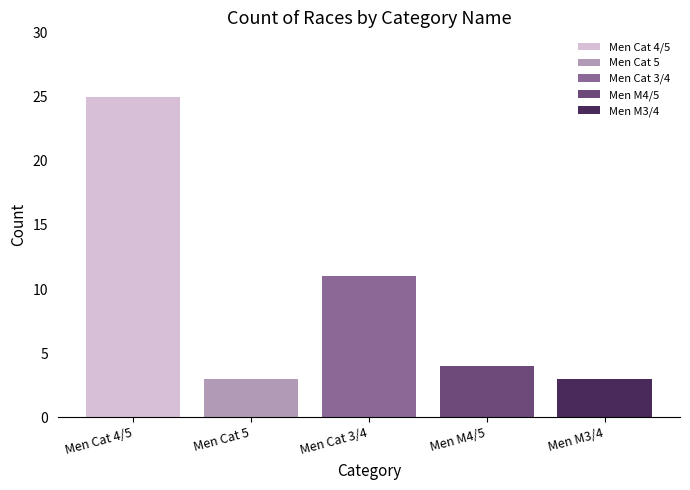

What is the label of the 1st bar from the right?

Men M3/4